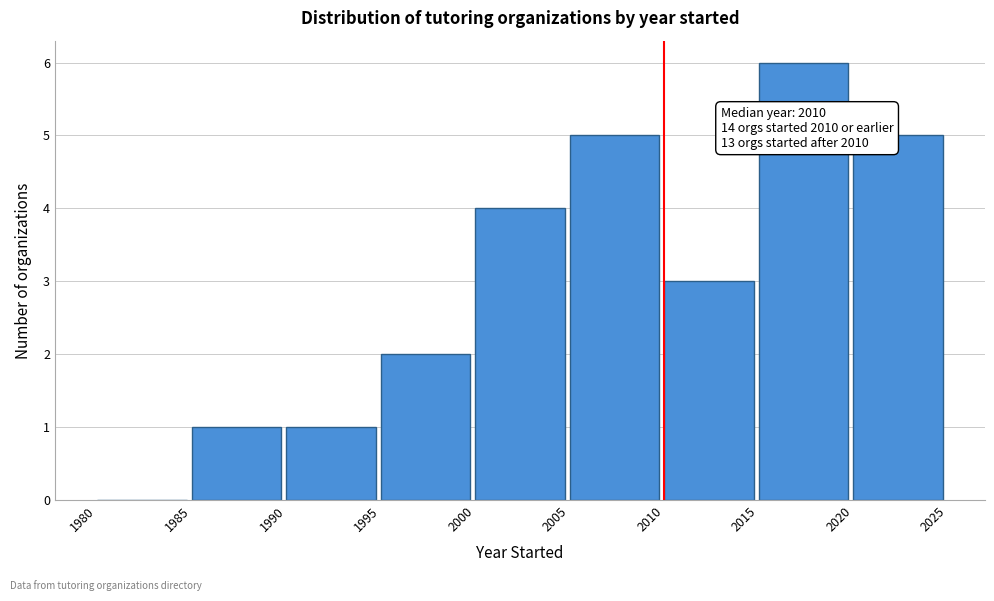

Over which range of the x-axis is the bar tallest?

2015 to 2020